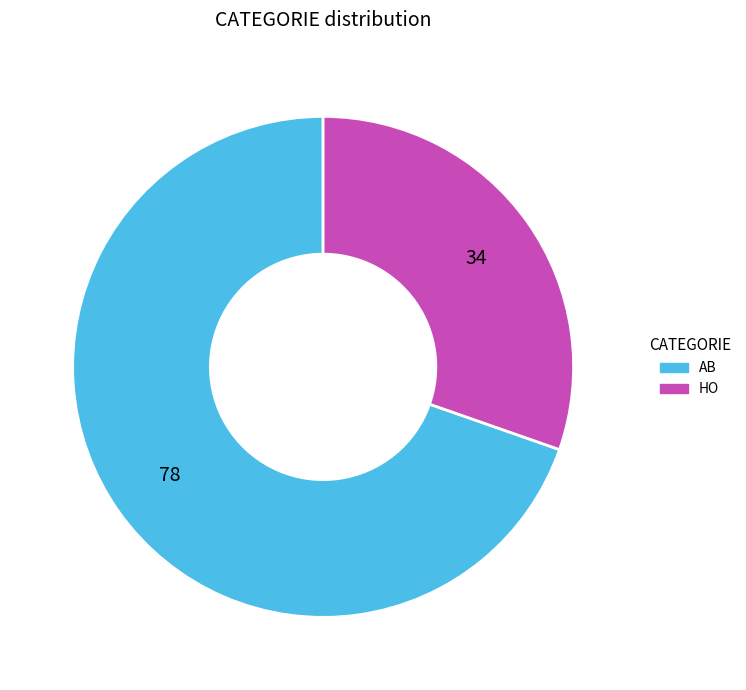

Count the number of slices in the pie.

2